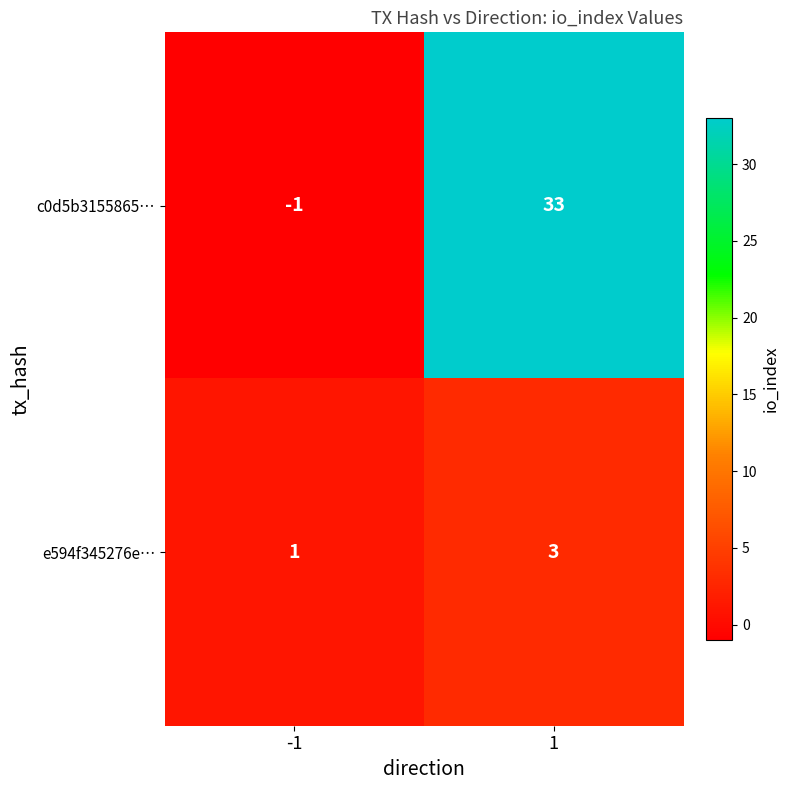

What is the average value of the c0d5b3155865… series?

16